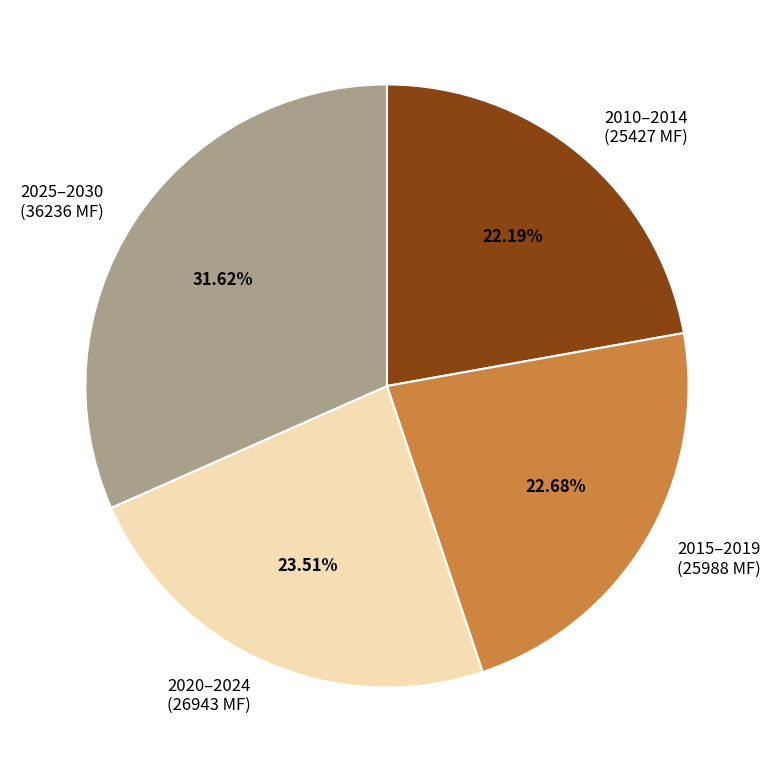

Combined, do 2020–2024 (26943 MF) and 2010–2014 (25427 MF) account for over 50%?

No